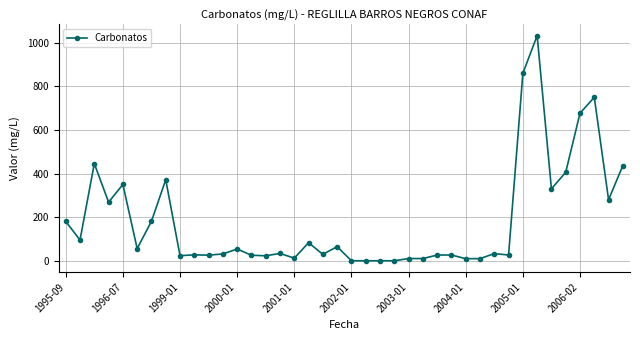

What is the greatest value displayed?

1033.0